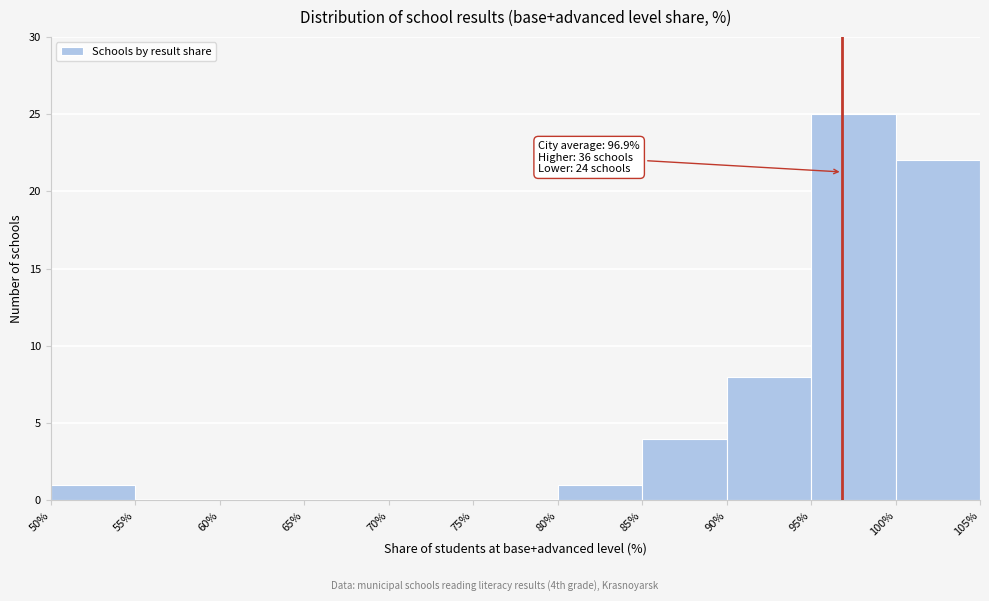

Over which range of the x-axis is the bar tallest?

95% to 100%